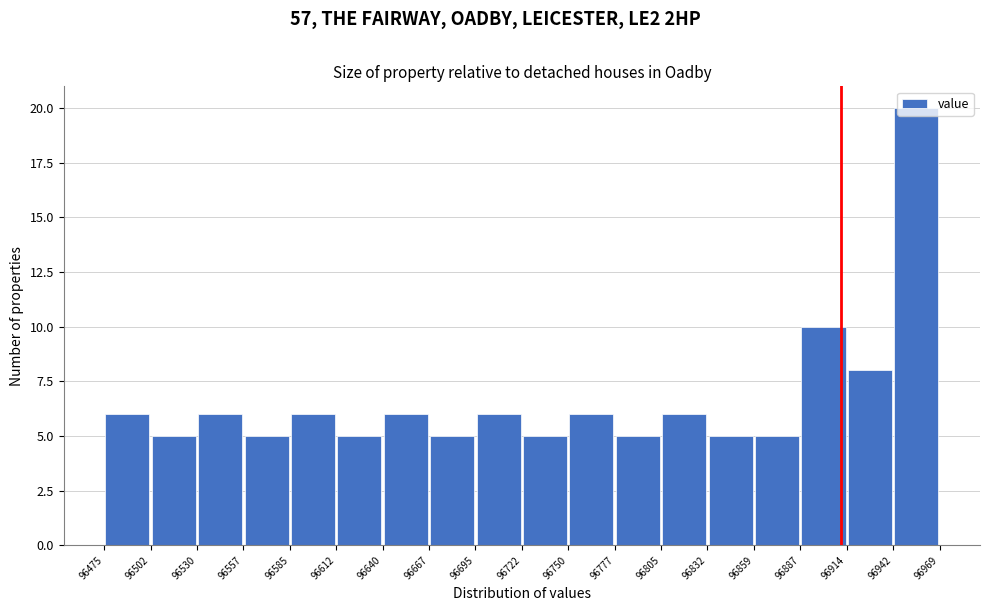

Reading left to right, transcribe this chart: for each bar, give the range it covers on the x-axis and its height. The values are not printed on the chart, so give them approximately, as read against the axis.

96475 to 96502: 6
96502 to 96530: 5
96530 to 96557: 6
96557 to 96585: 5
96585 to 96612: 6
96612 to 96640: 5
96640 to 96667: 6
96667 to 96695: 5
96695 to 96722: 6
96722 to 96750: 5
96750 to 96777: 6
96777 to 96805: 5
96805 to 96832: 6
96832 to 96859: 5
96859 to 96887: 5
96887 to 96914: 10
96914 to 96942: 8
96942 to 96969: 20